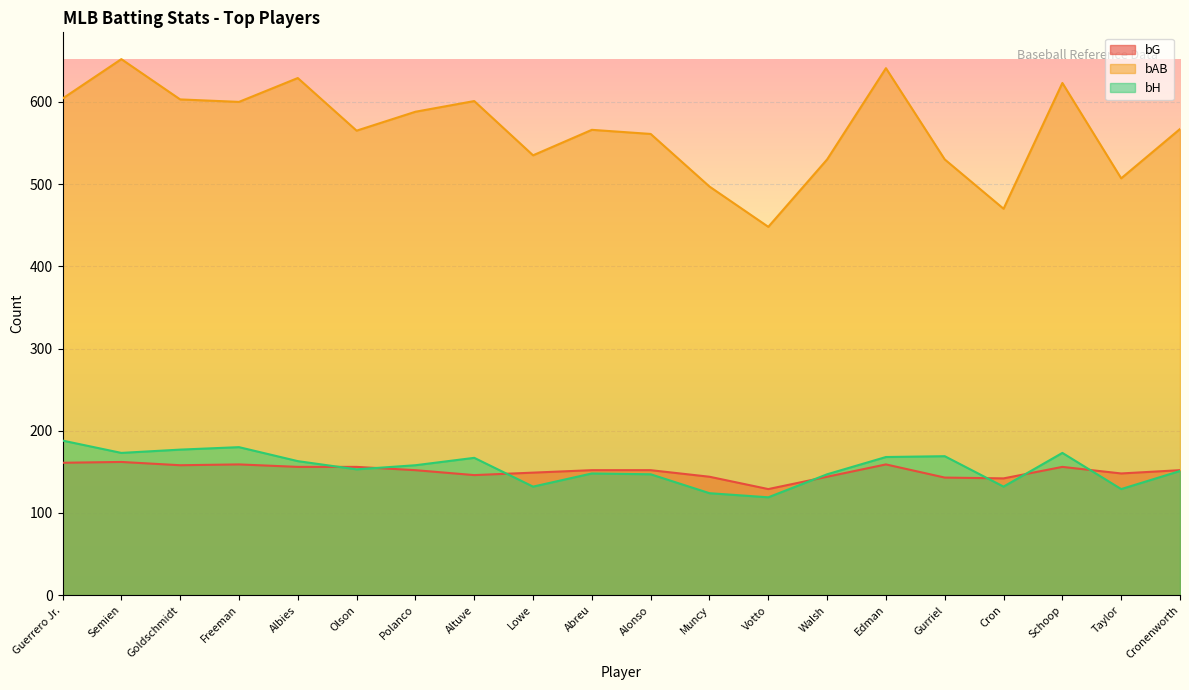

Rank the series at Polanco from lowest to highest value.

bG, bH, bAB